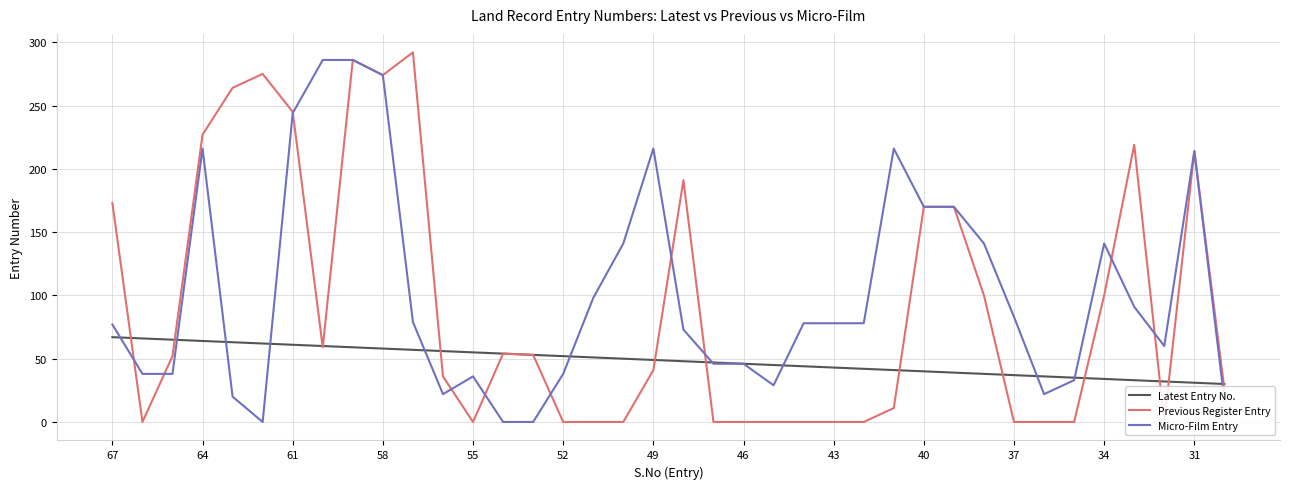

What is the minimum value for Latest Entry No.?

30